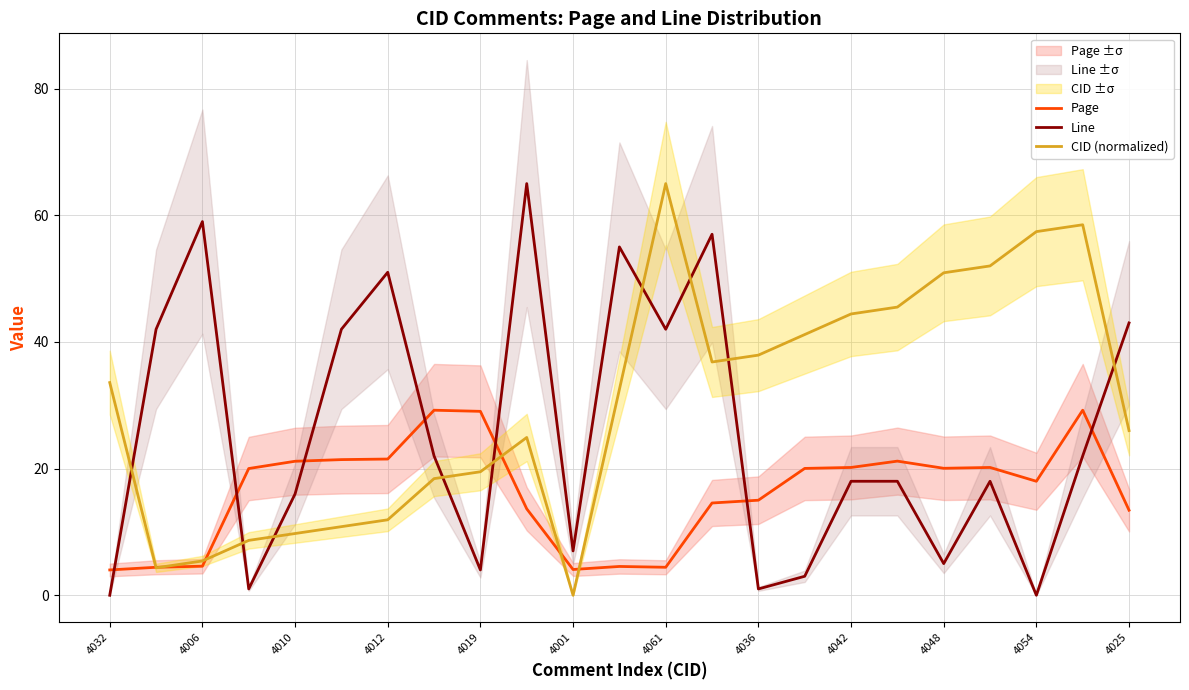

List the series in order of their overall mean, highest first.

CID (normalized), Line, Page